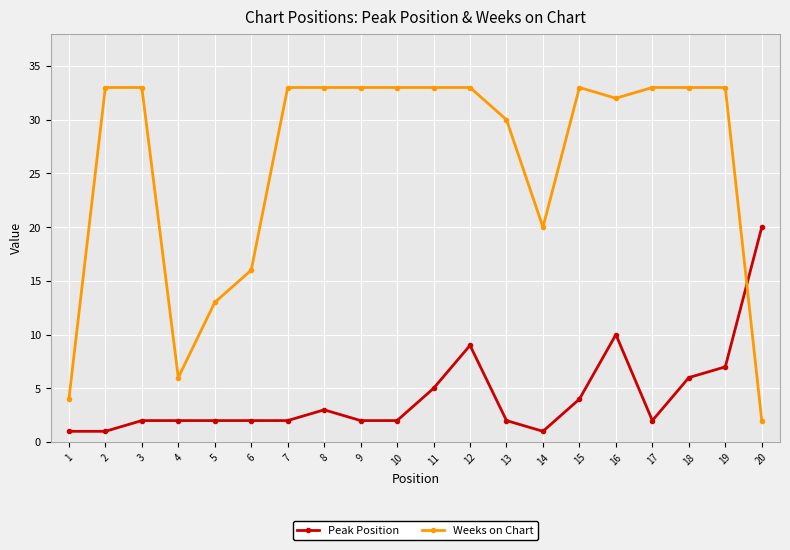

Where is the first local minimum for Weeks on Chart?

4